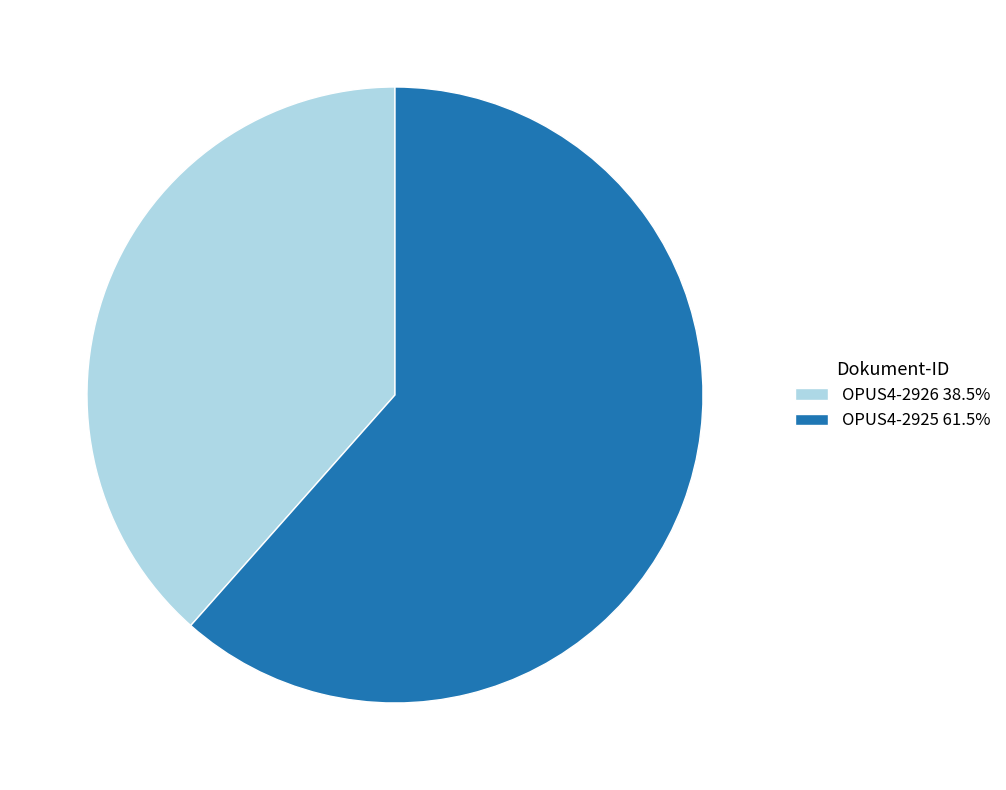

Which category accounts for the majority?

OPUS4-2925